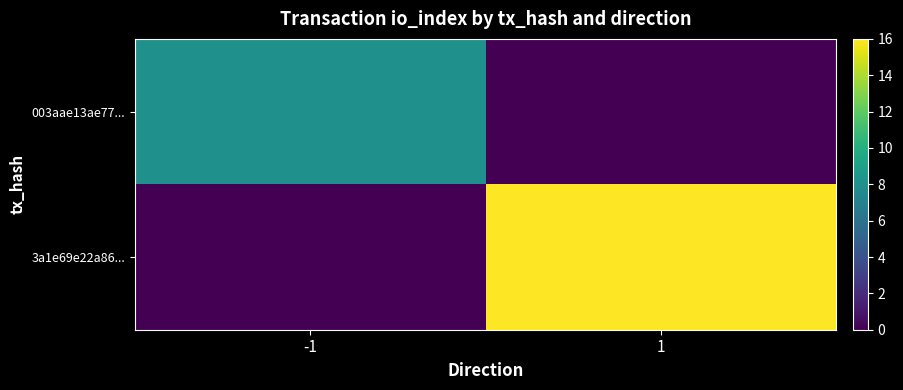

At which category is the sum across all series the highest?

1